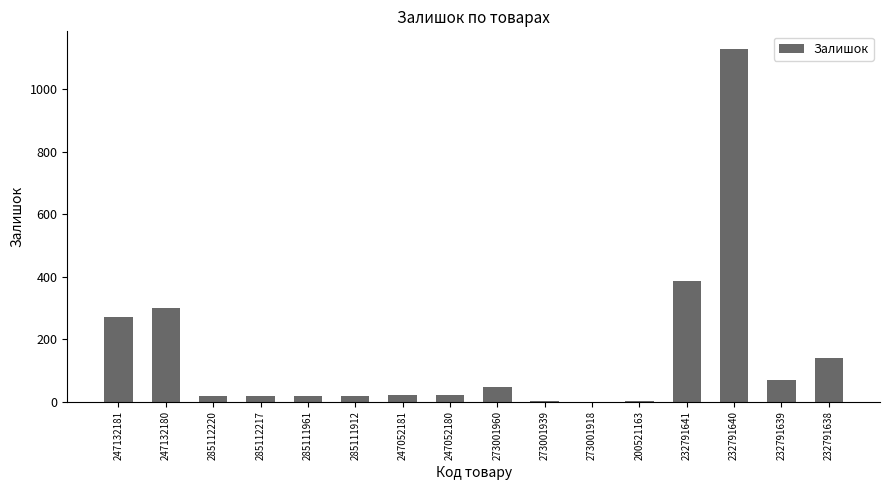

The chart shows a value of 219 at 232791638. True or false?

False